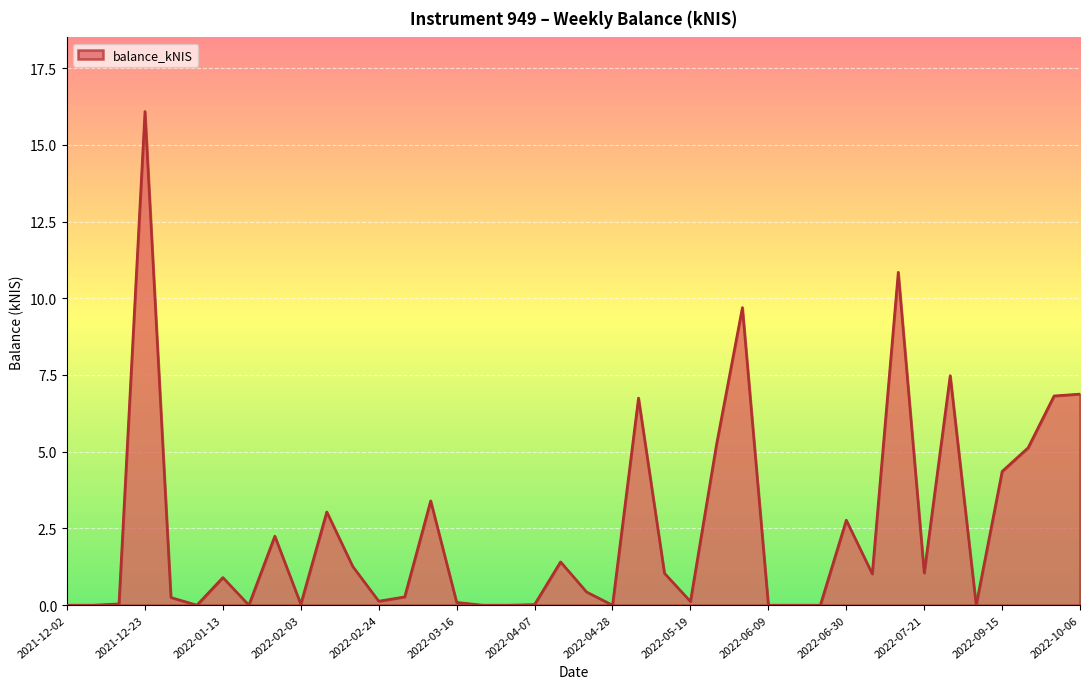

What is the difference between the maximum and minimum values?

16.1